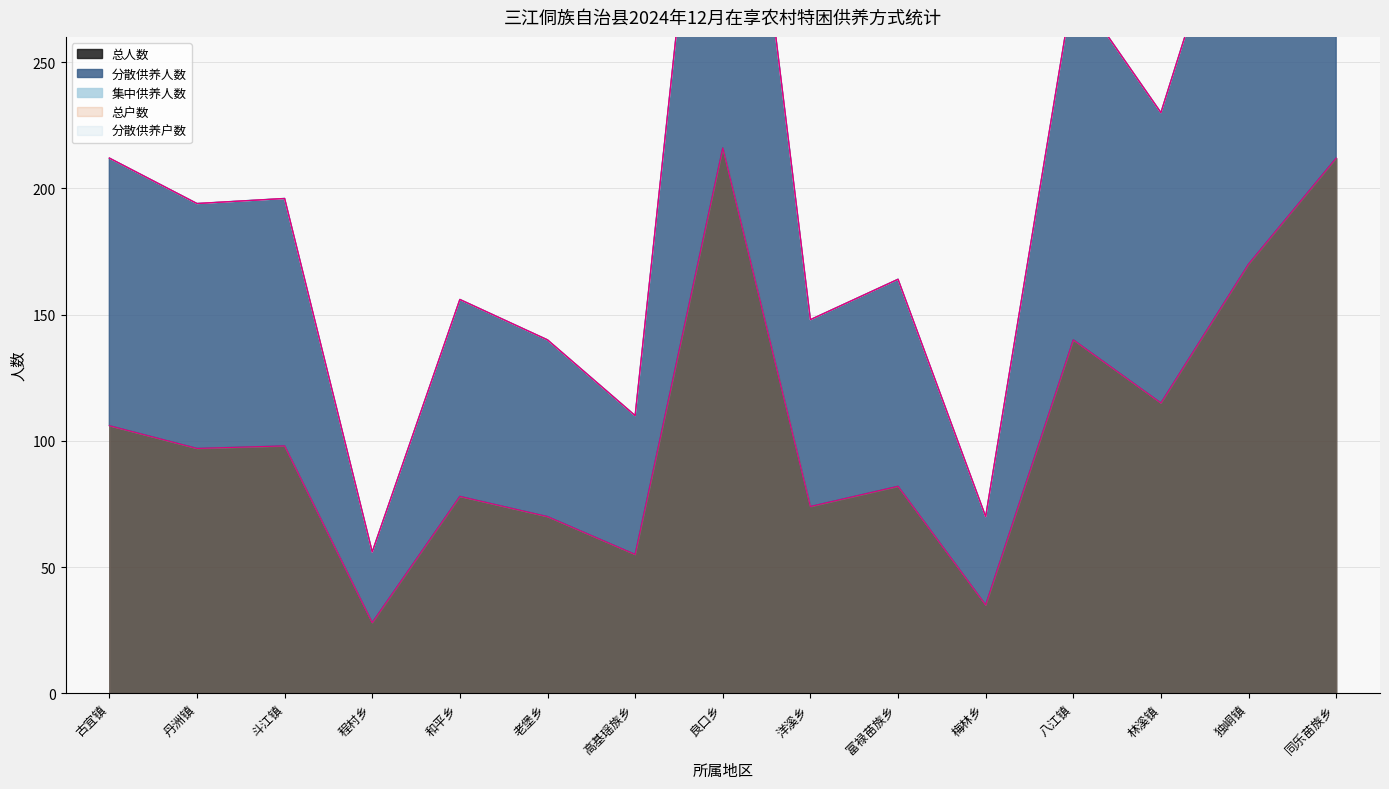

Which category has the lowest value in the 总户数 series?

程村乡